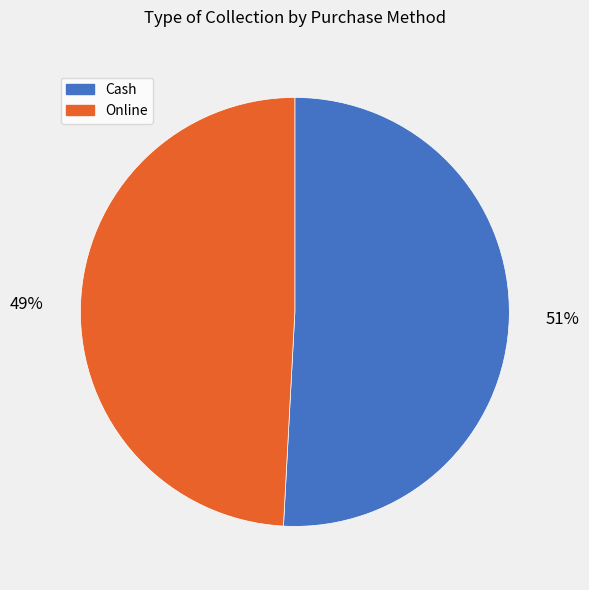

What percentage is the Online slice, to the nearest percent?

49%